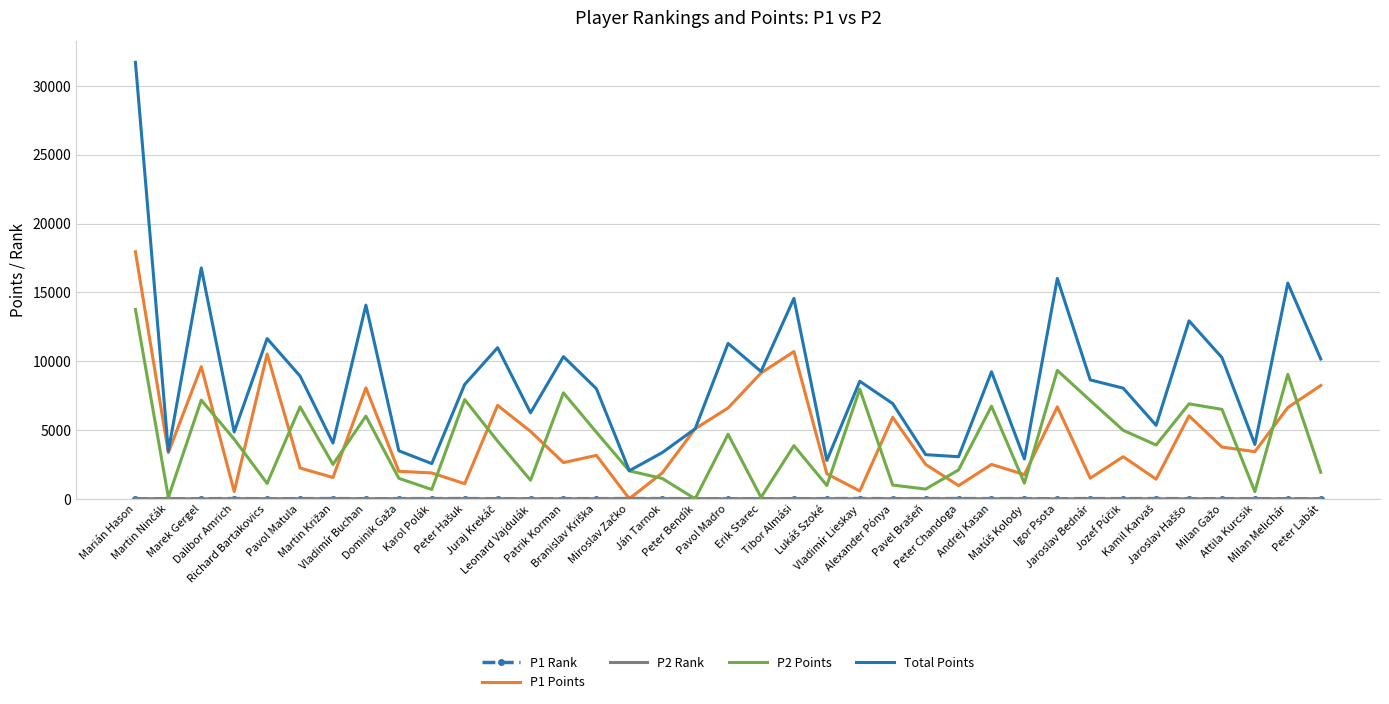

Which category has the highest value in the P1 Points series?

Marián Hason